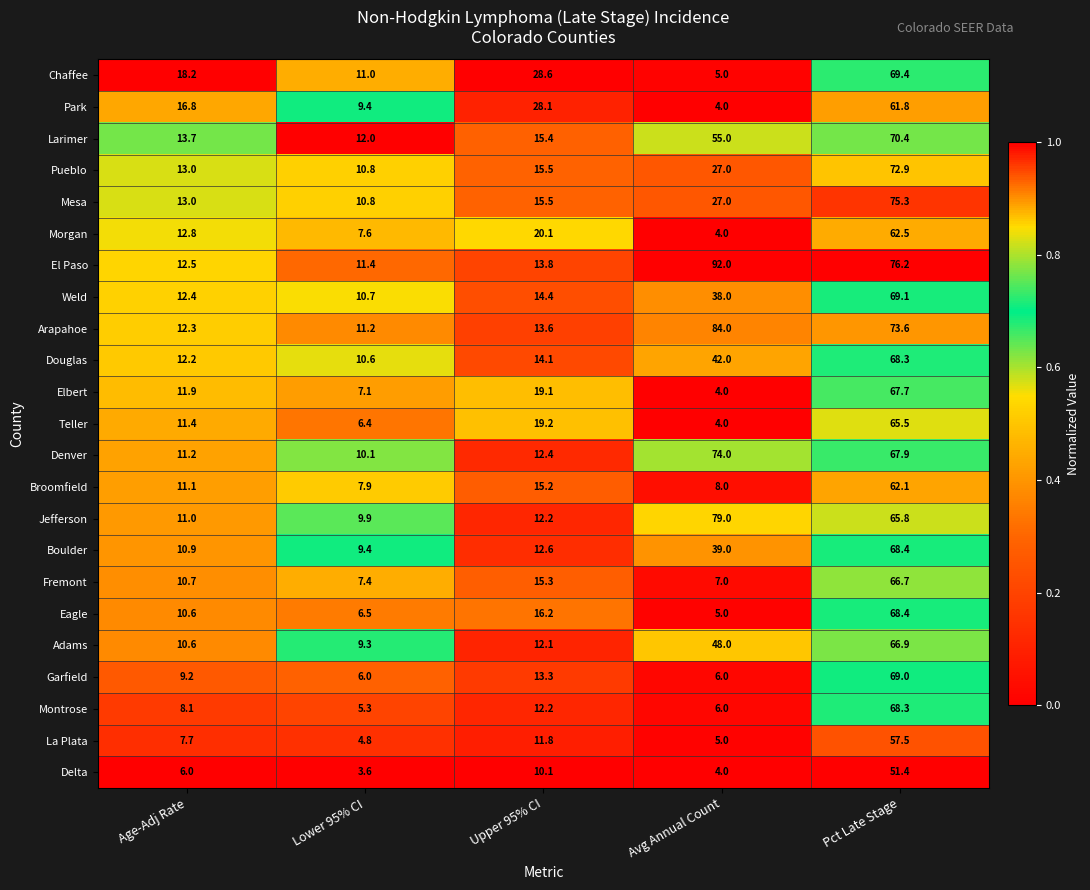

The value of Fremont at Age-Adj Rate is 10.7. True or false?

True